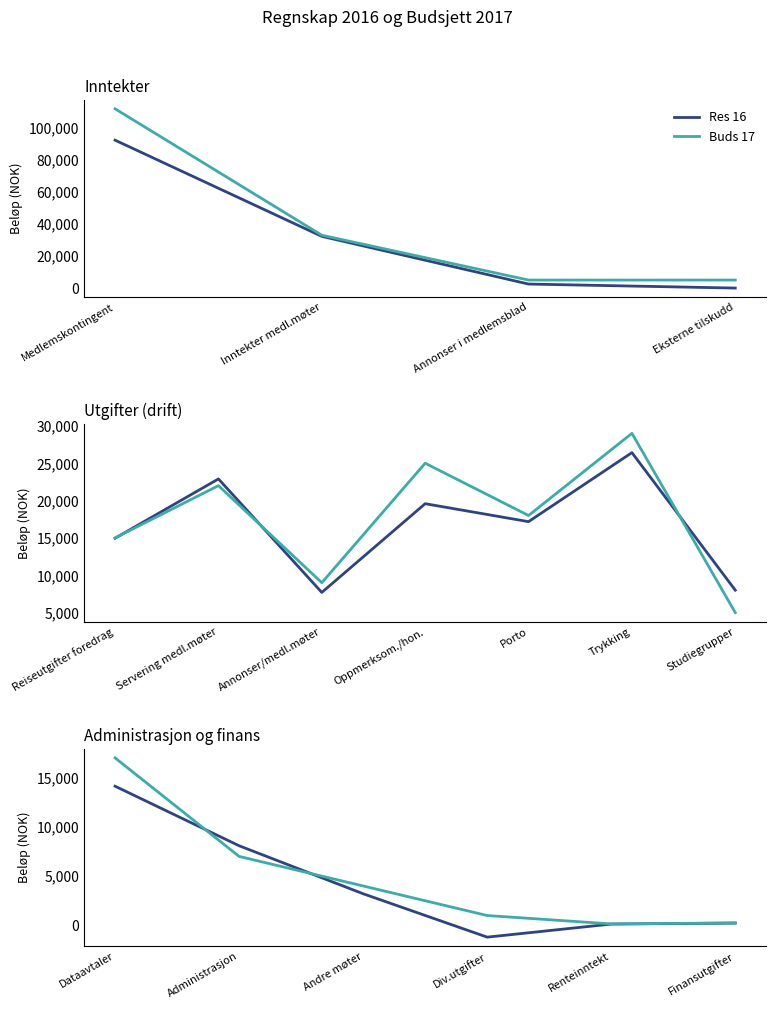

Does the chart display data point markers on the line(s)?

No